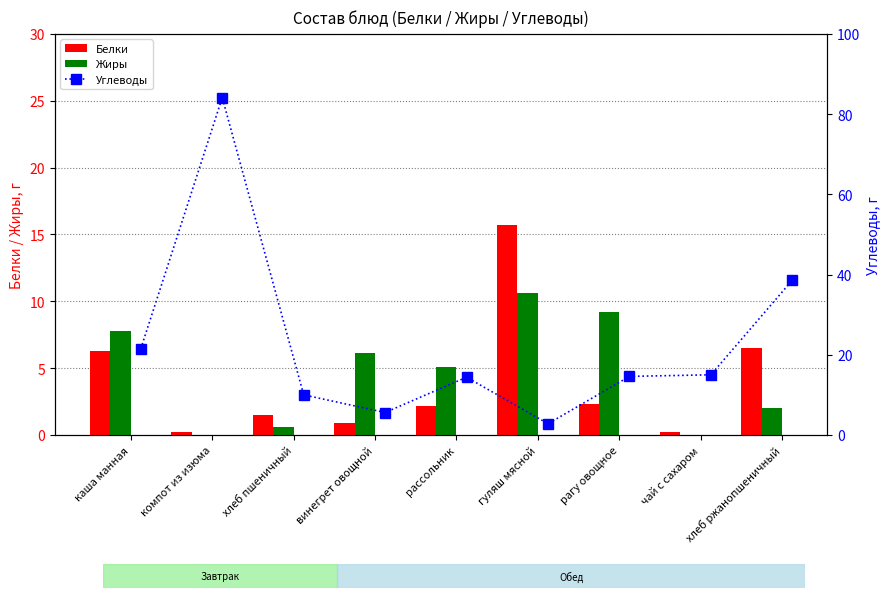

How many data points in Углеводы are less than 14?

3